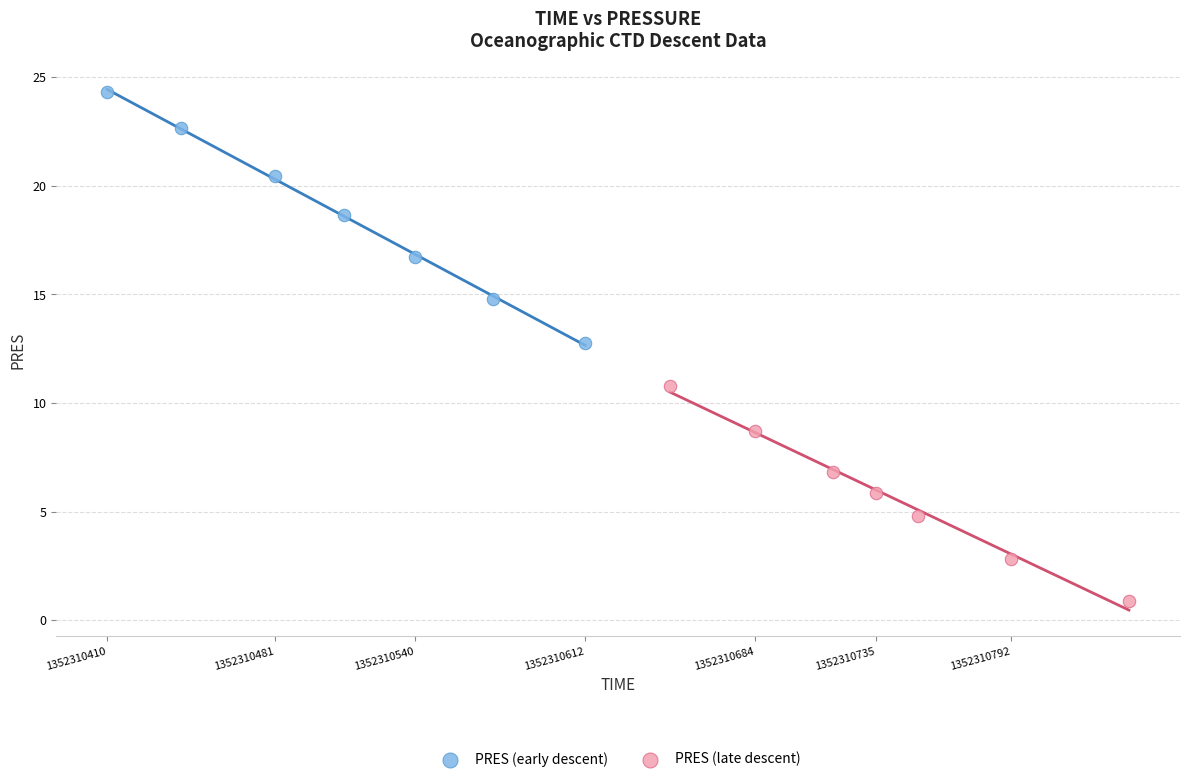

Which series contains the lowest Y value?

PRES (late descent)